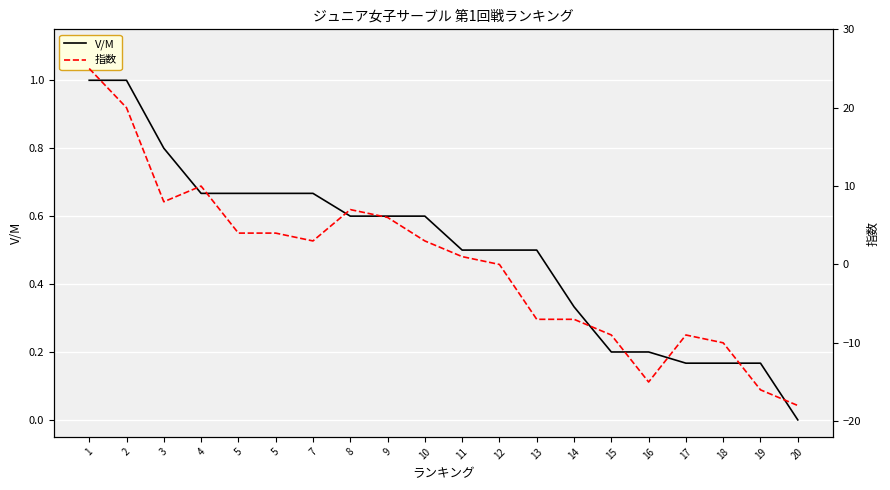

The V/M series shows 0.4 at 7. True or false?

False